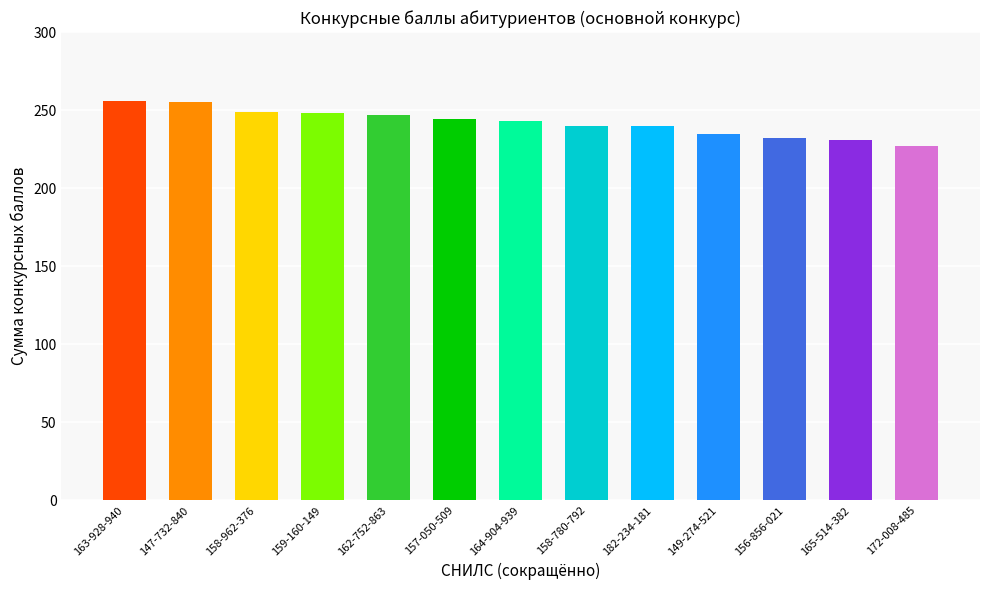

What is the sum of all values?

3147